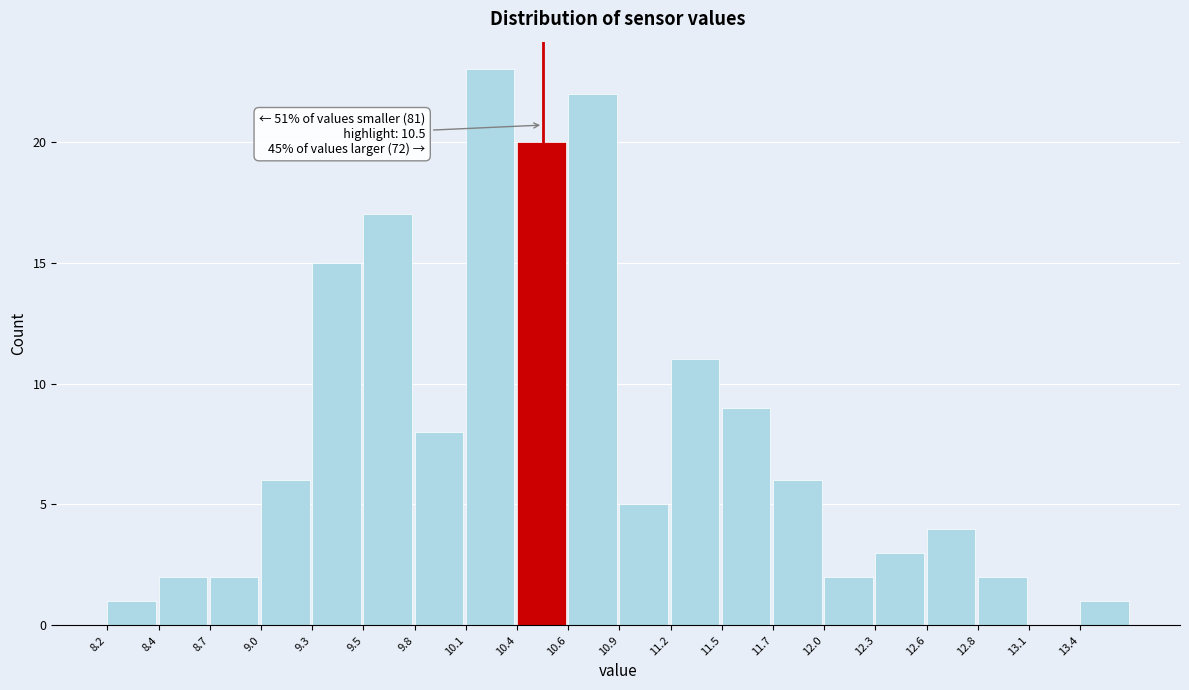

Over which range of the x-axis is the bar tallest?

10.085 to 10.360